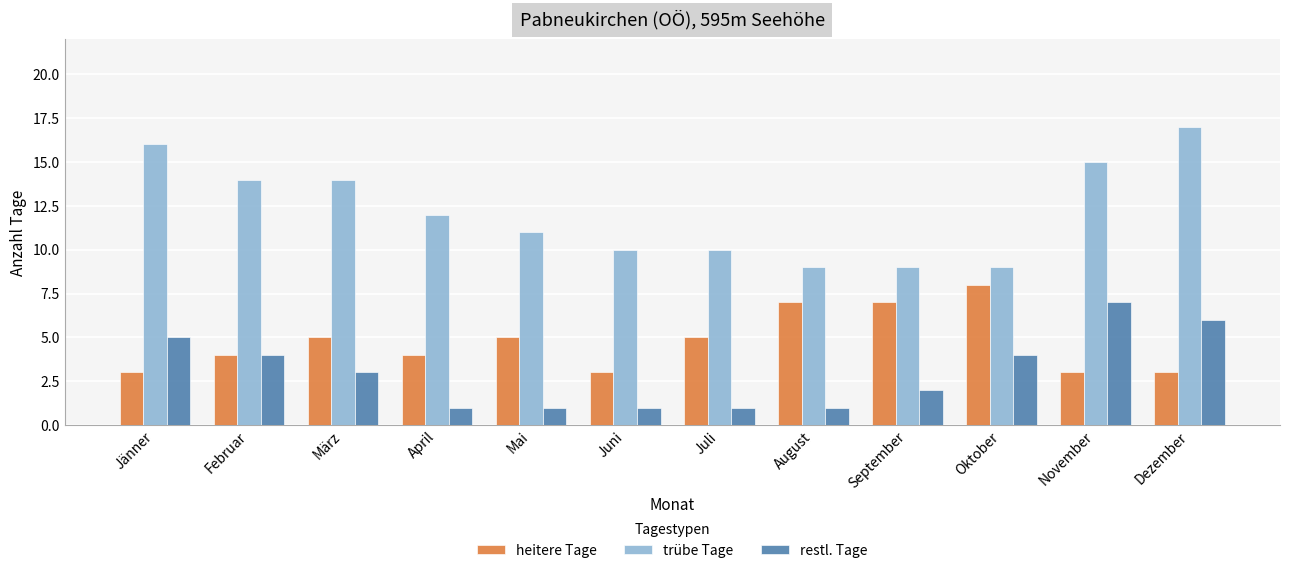

Rank the series at Oktober from lowest to highest value.

restl. Tage, heitere Tage, trübe Tage